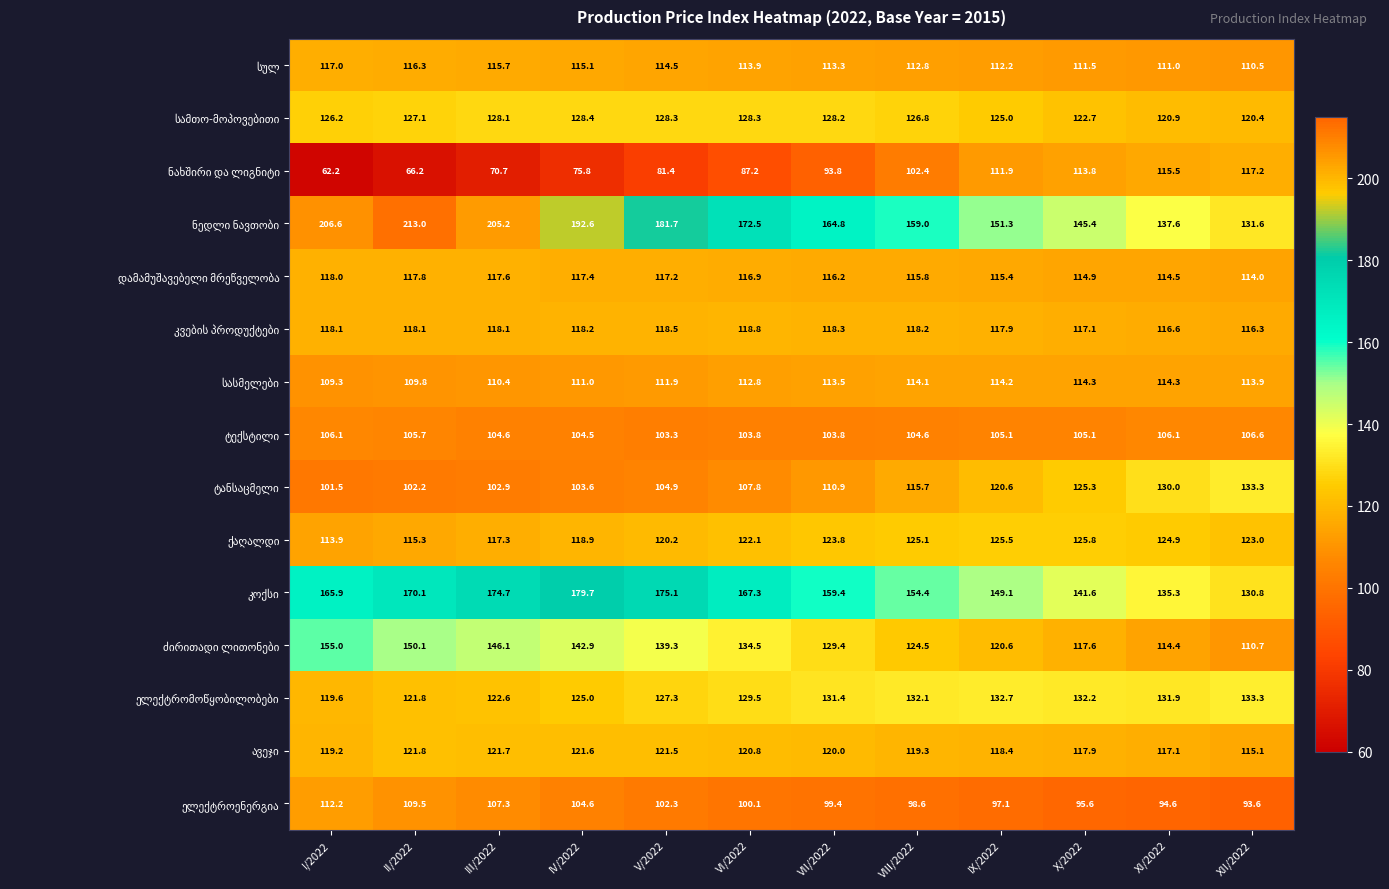

What is the total value across all series at V/2022?

1847.4